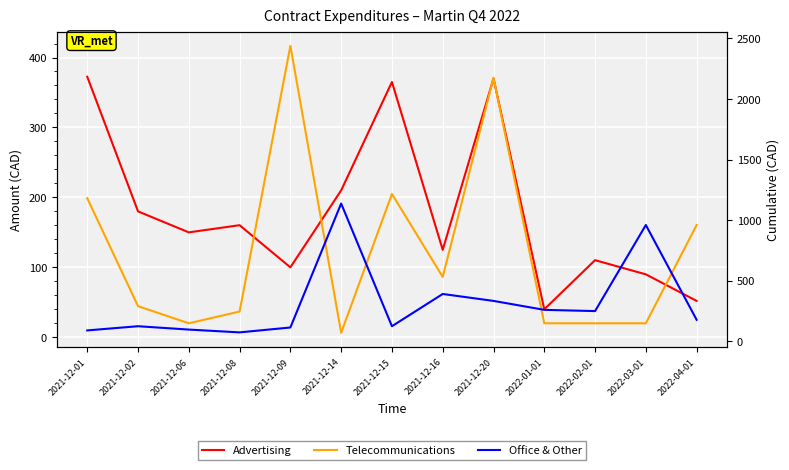

What is the spread (max minus min) of values at 2021-12-20?

319.1